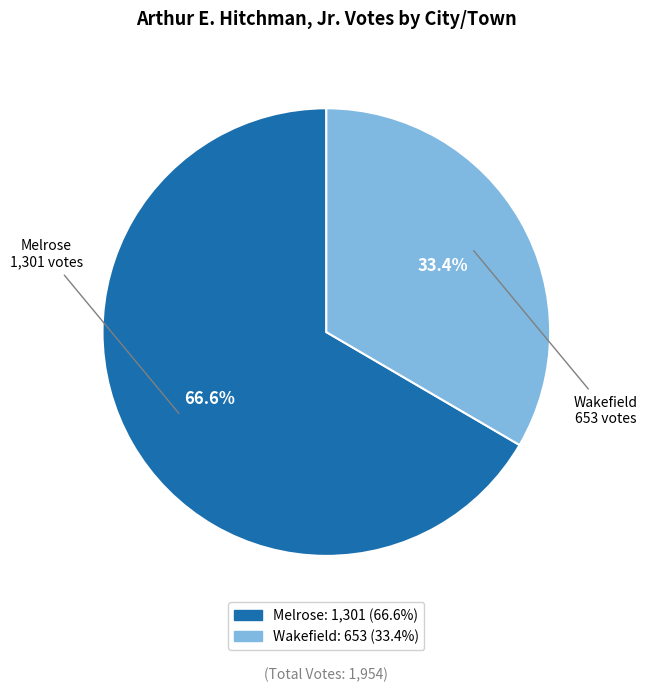

To the nearest percent, what is the difference between the largest and smallest slice percentages?

33%